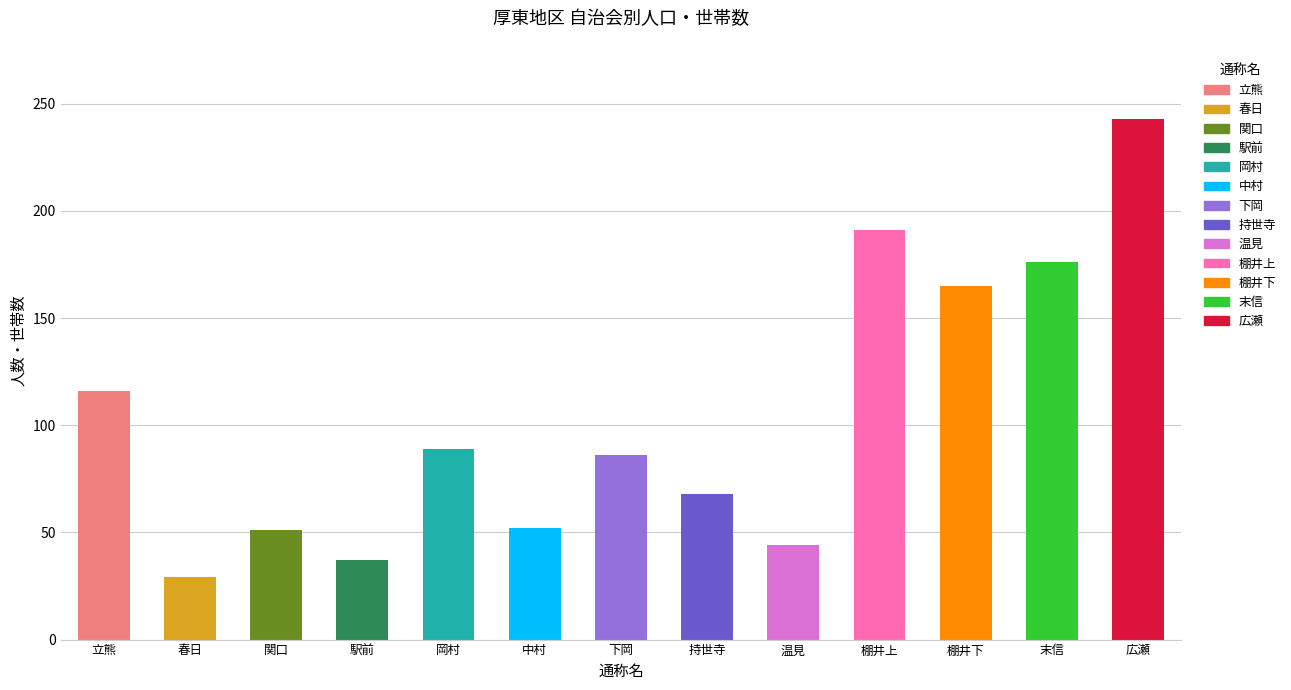

What is the sum of all values?

1347